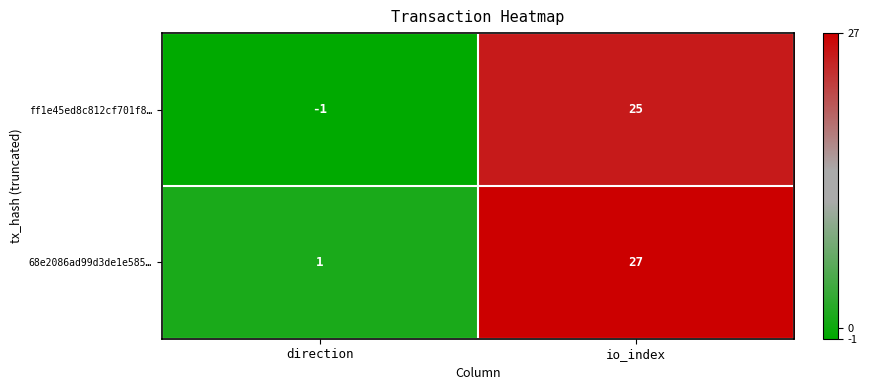

Reading left to right, extract all data points from this chart.

ff1e45ed8c812cf701f8…: -1	25
68e2086ad99d3de1e585…: 1	27